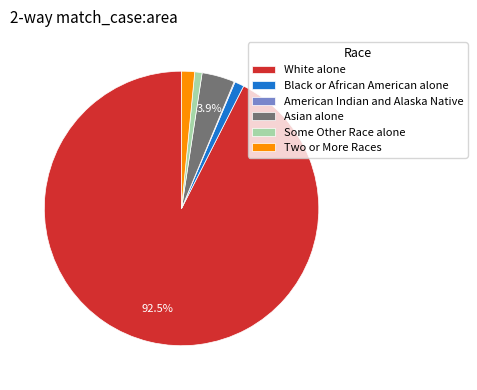

To the nearest percent, what is the average slice percentage?

17%